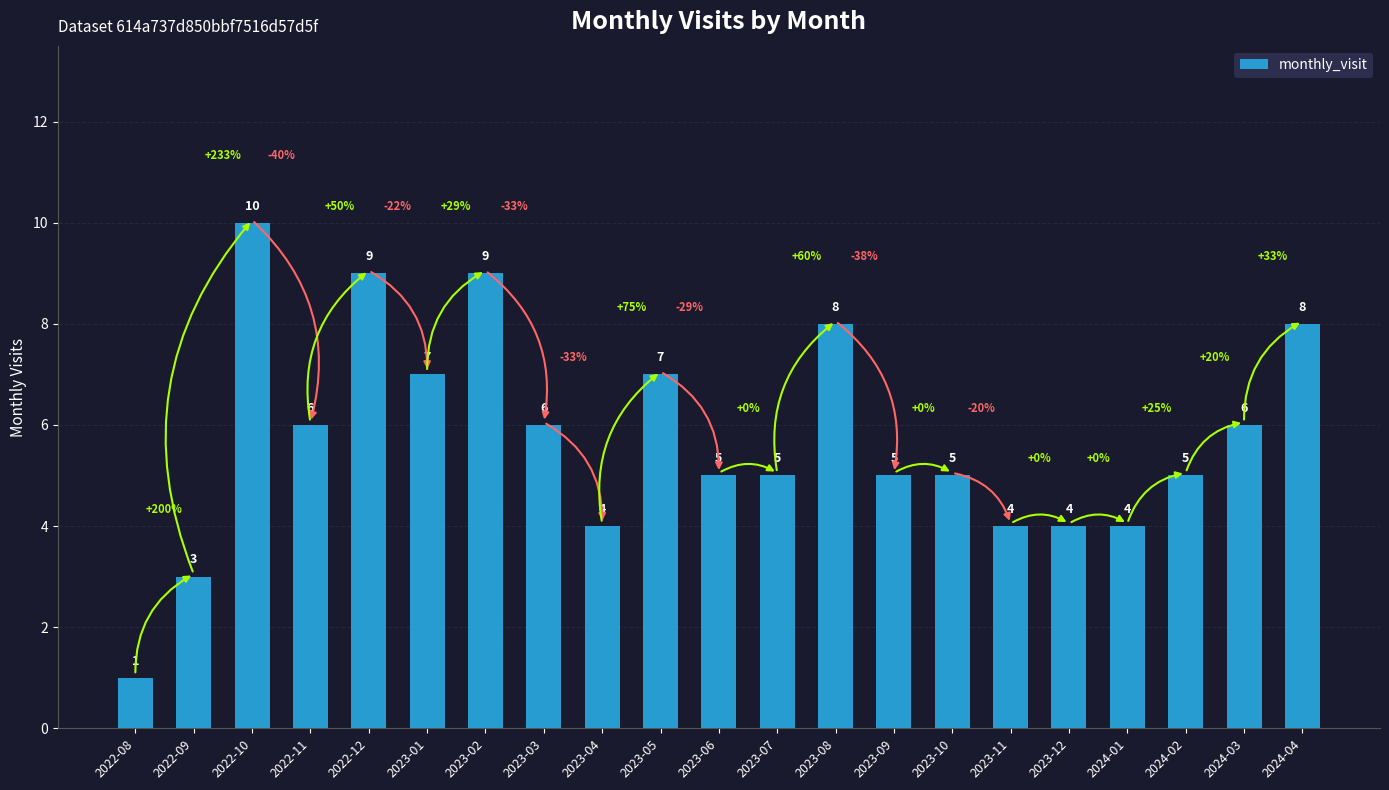

How many data points does each series have?

21